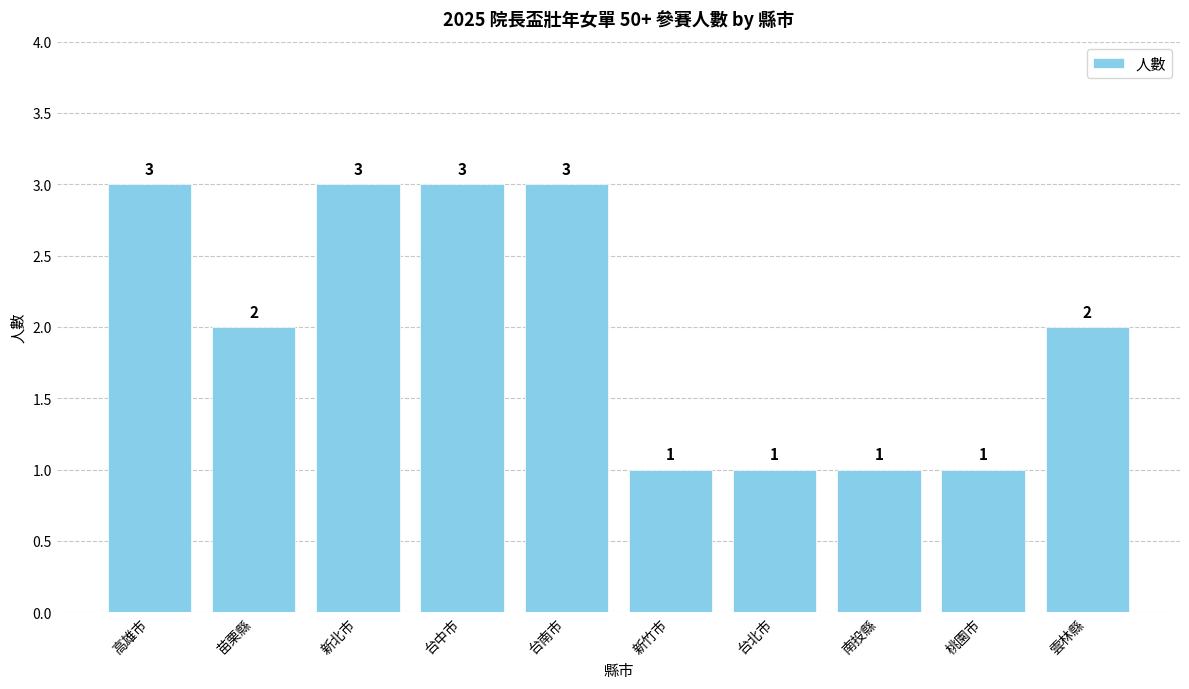

What is the ratio of the value at 台中市 to the value at 新竹市?

3.0